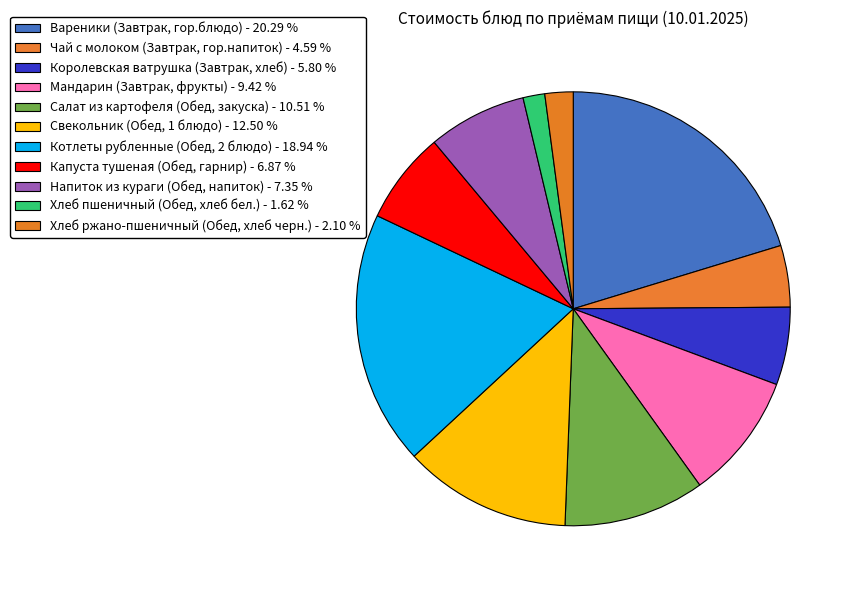

Count the number of slices in the pie.

11